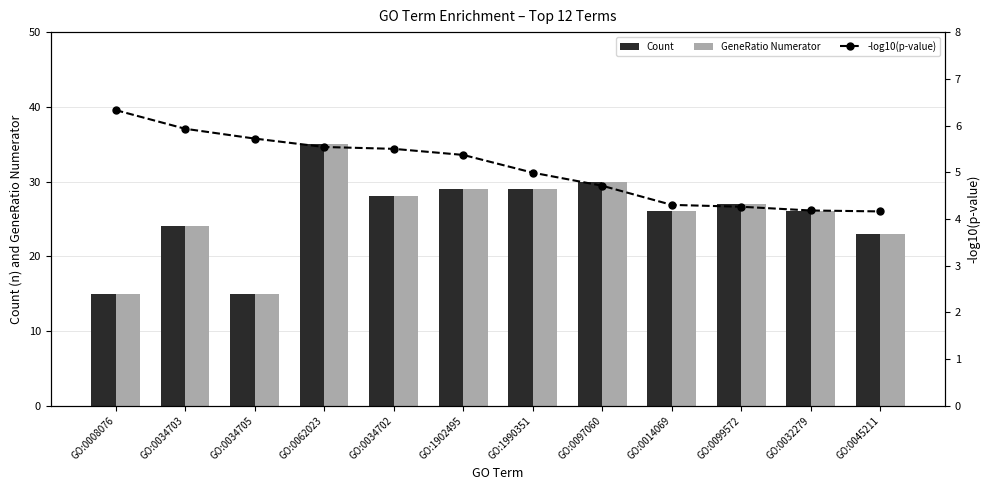

Is it true that -log10(p-value) equals 5.5 at GO:0062023?

True